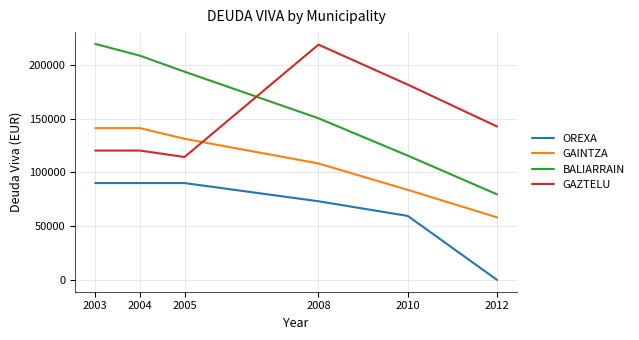

Reading right to left, transcribe all the data shown in this chart.

OREXA: 0.0	59467.6	73094.1	90000.0	90000.0	90000.0
GAINTZA: 58127.5	83661.5	108195.6	131130.4	141054.7	141054.7
BALIARRAIN: 79519.1	115493.7	150208.2	193485.2	208376.7	219314.0
GAZTELU: 142548.1	181494.3	218633.7	114211.9	120202.4	120202.4